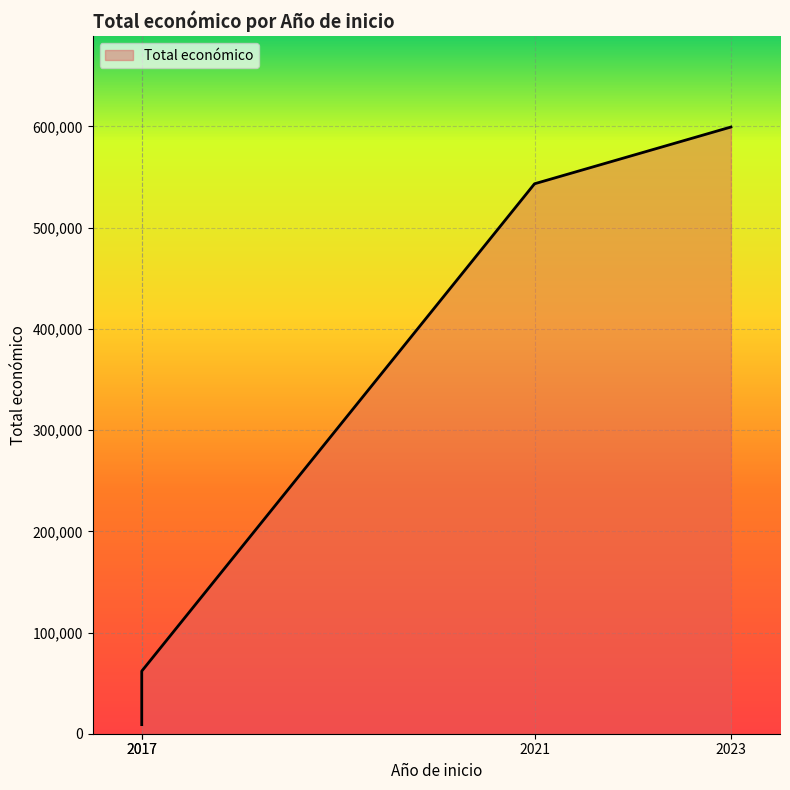

The value at 2021 is 275228. True or false?

False